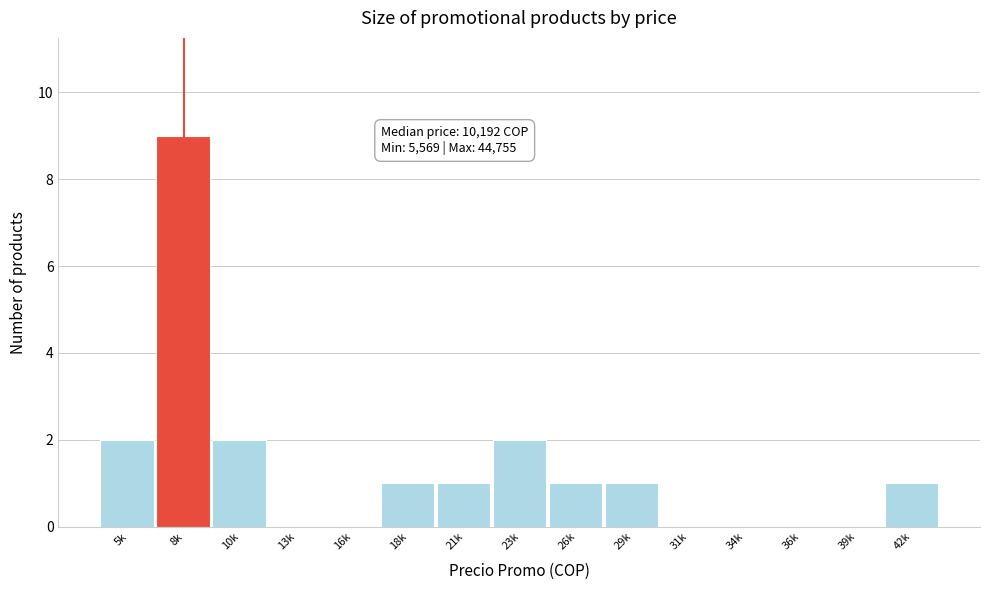

Reading right to left, transcribe all the data shown in this chart.

42k=1	39k=0	36k=0	34k=0	31k=0	29k=1	26k=1	23k=2	21k=1	18k=1	16k=0	13k=0	10k=2	8k=9	5k=2